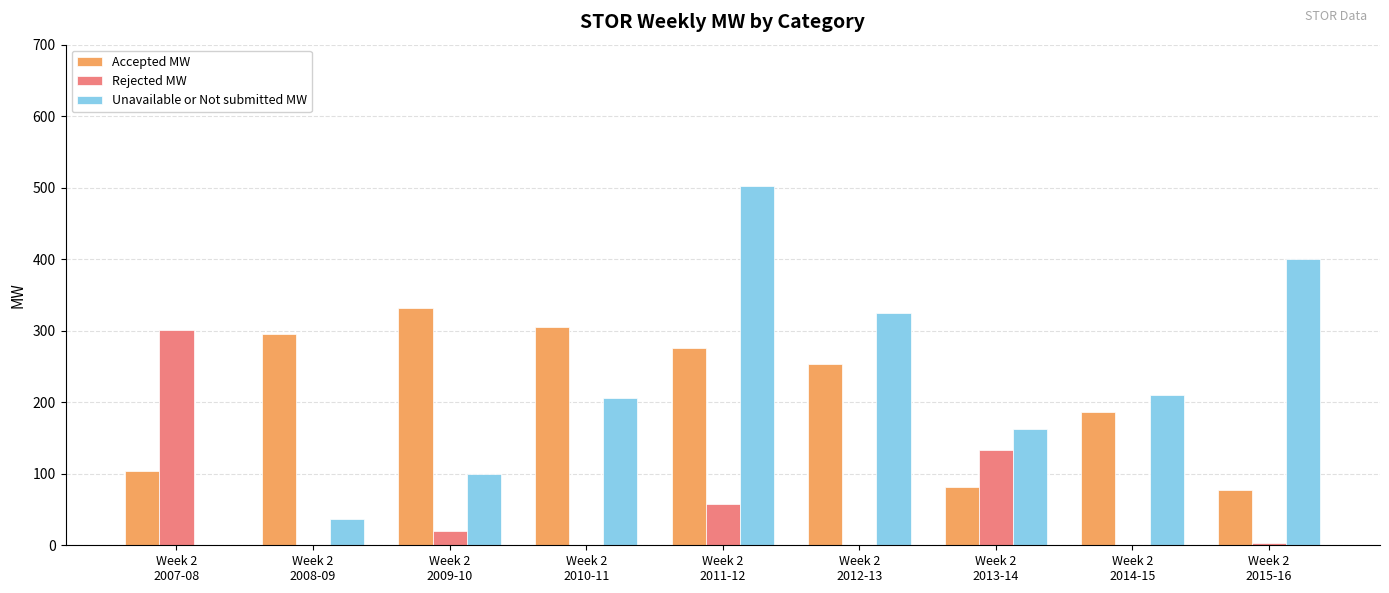

How many series are shown in this chart?

3